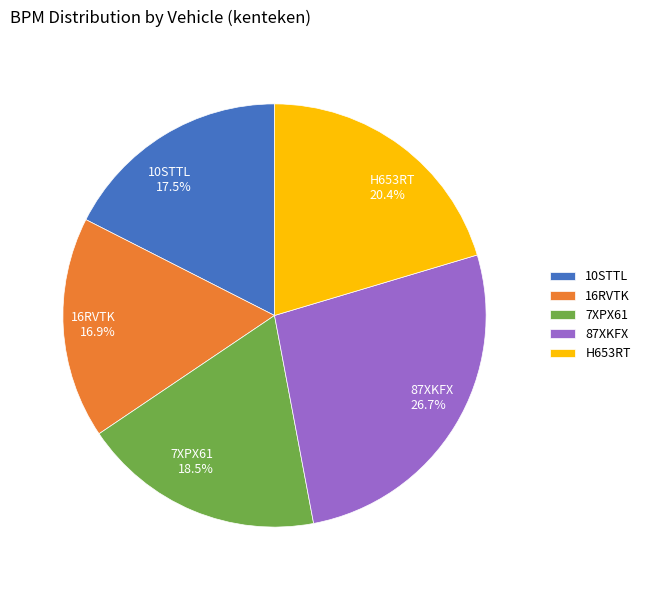

Does 10STTL account for over 50% of the chart?

No